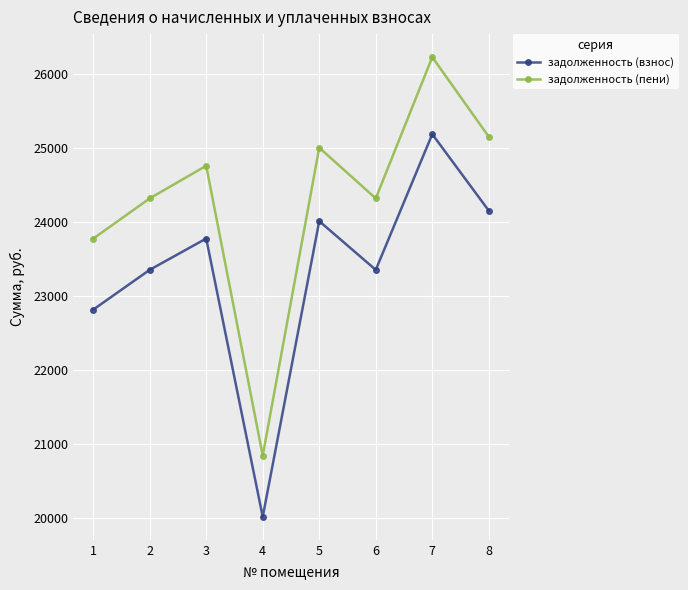

Reading left to right, what are all the values shown in this chart?

задолженность (взнос): 22816.4	23355.6	23779.6	20012.5	24014.9	23355.6	25192.2	24156.1
задолженность (пени): 23777.8	24322.8	24764.3	20841.3	25009.4	24322.8	26235.5	25156.5